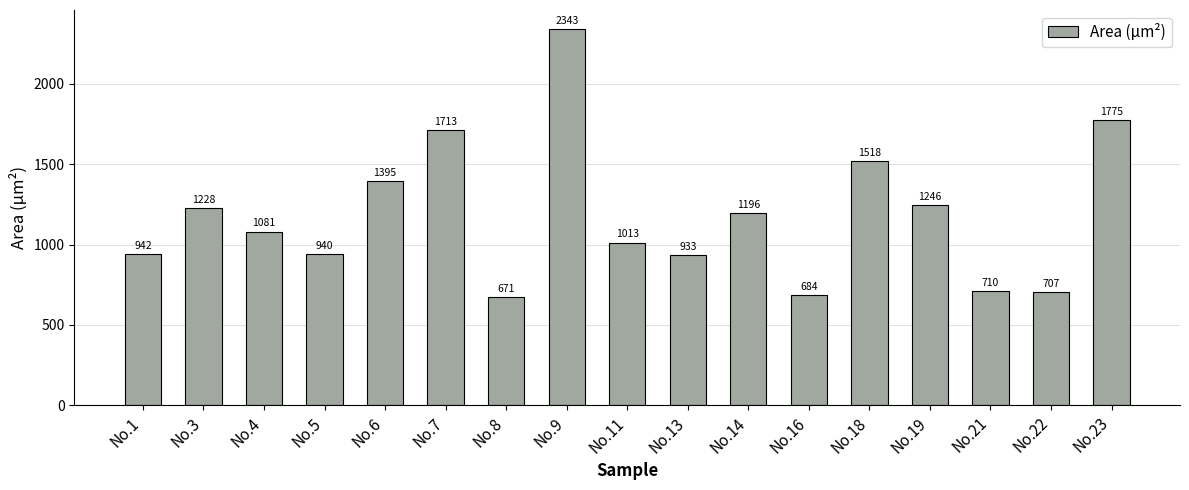

How many series are shown in this chart?

1